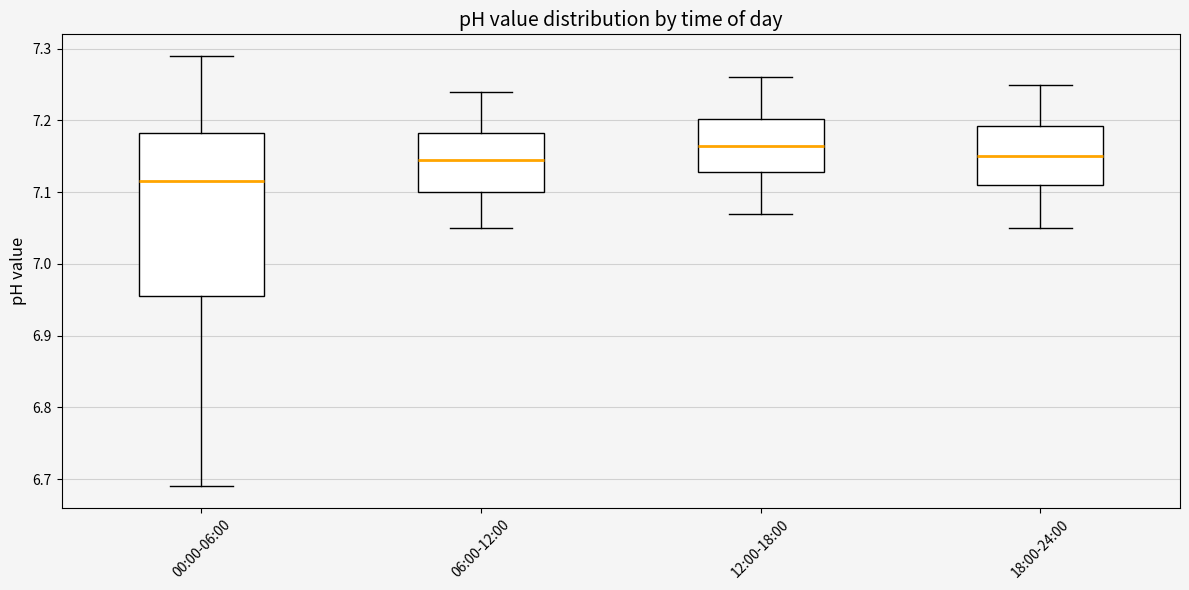

Where does the lower whisker of the box for 06:00-12:00 end on the y-axis? The values are not printed on the chart, so give them approximately, as read against the axis.

7.05